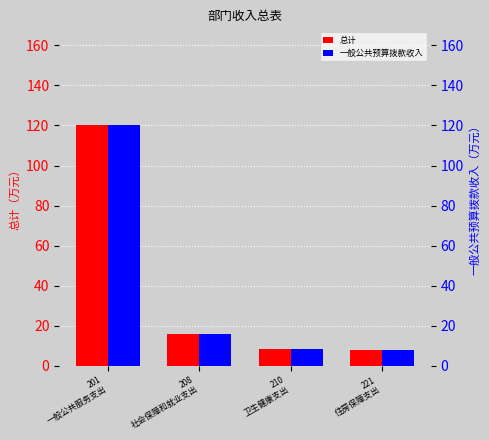

How many distinct data groups are displayed?

2